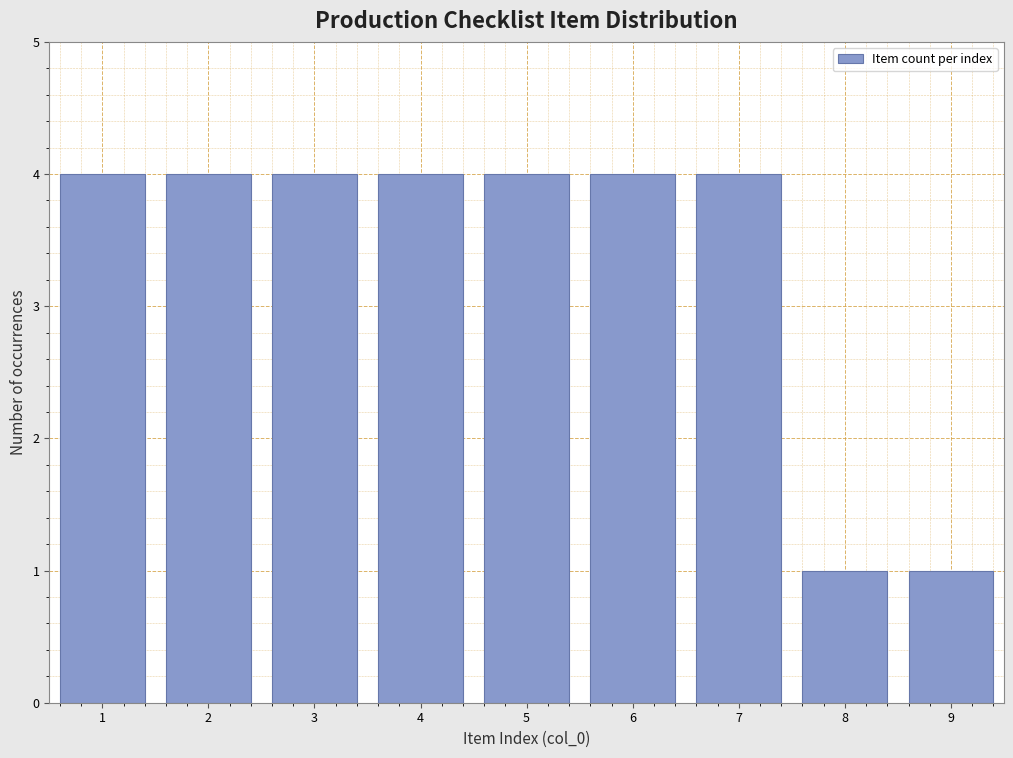

Reading left to right, what are all the values shown in this chart?

1=4	2=4	3=4	4=4	5=4	6=4	7=4	8=1	9=1